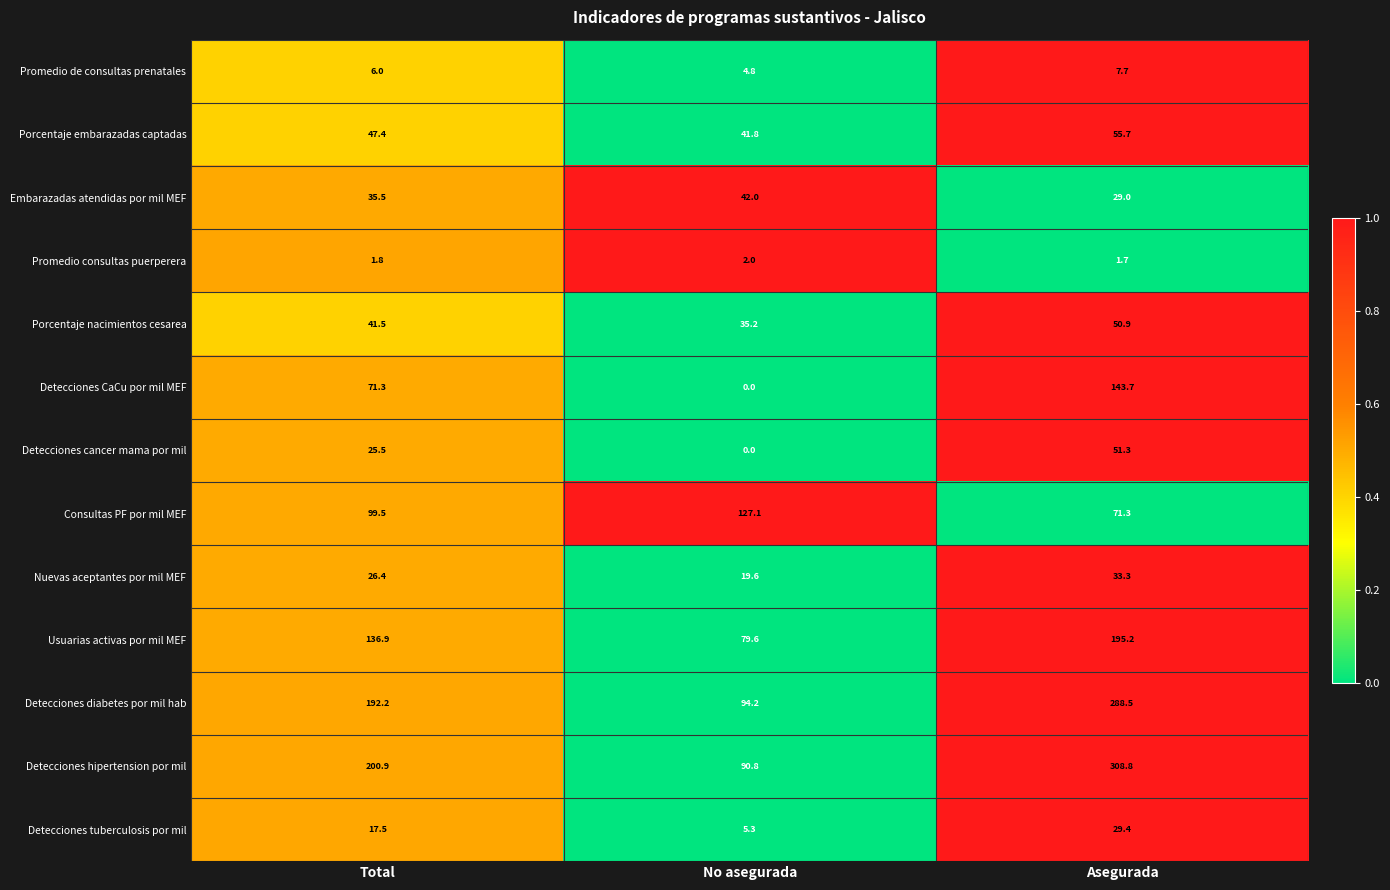

Which series has the widest spread of values?

Detecciones hipertension por mil